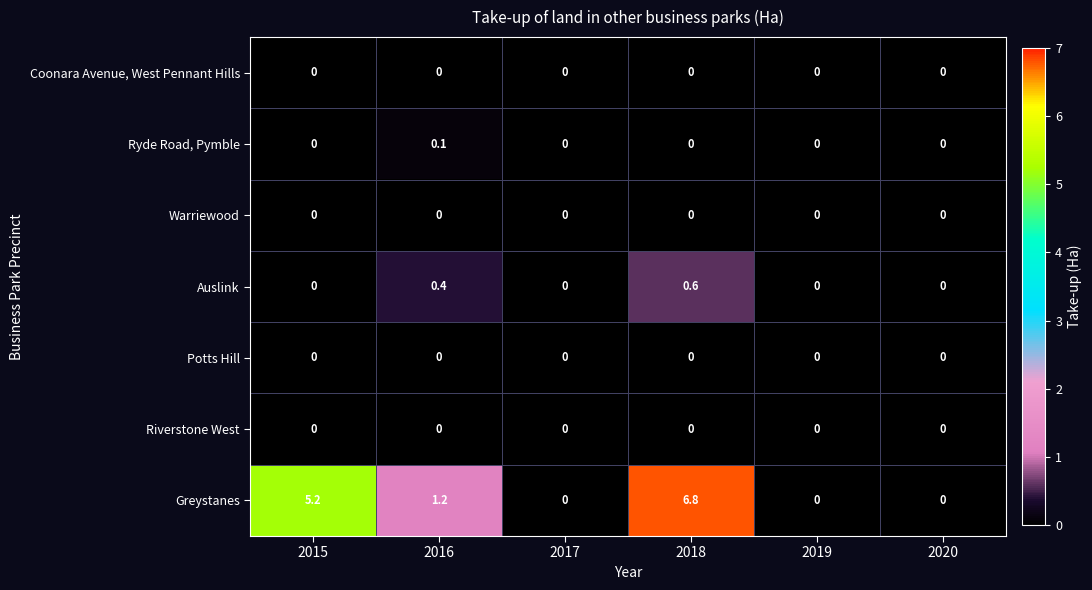

True or false: Greystanes has a value of 8.9 at 2015.

False